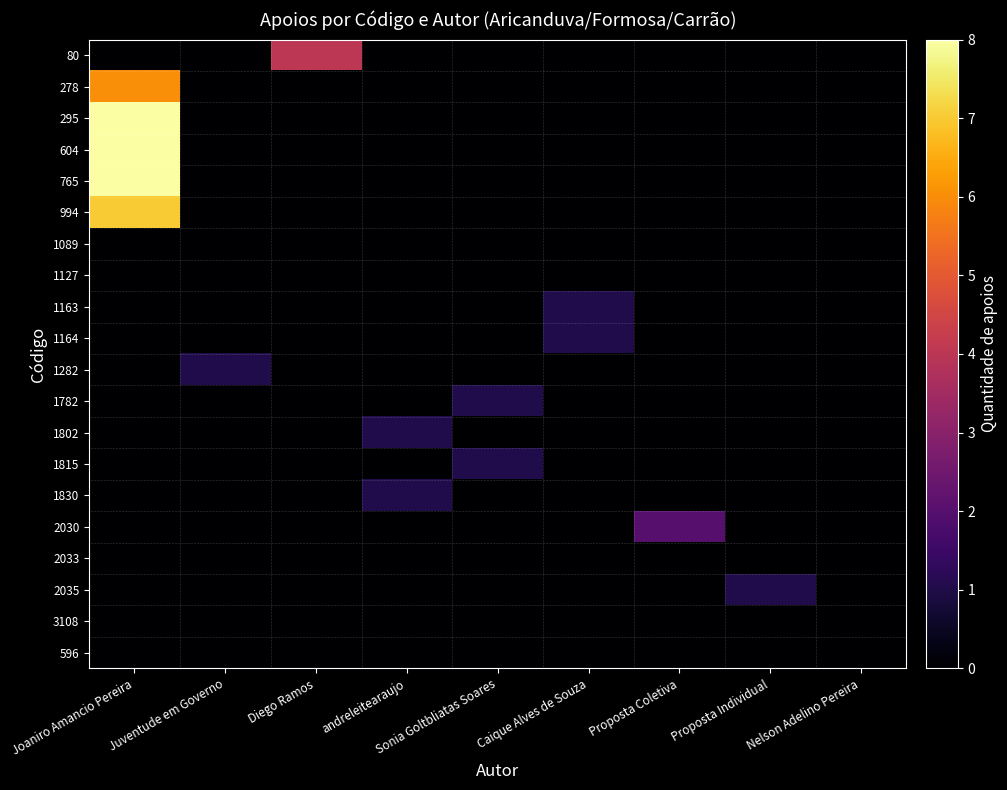

Which has a higher value, Proposta Individual or Caique Alves de Souza?

Proposta Individual